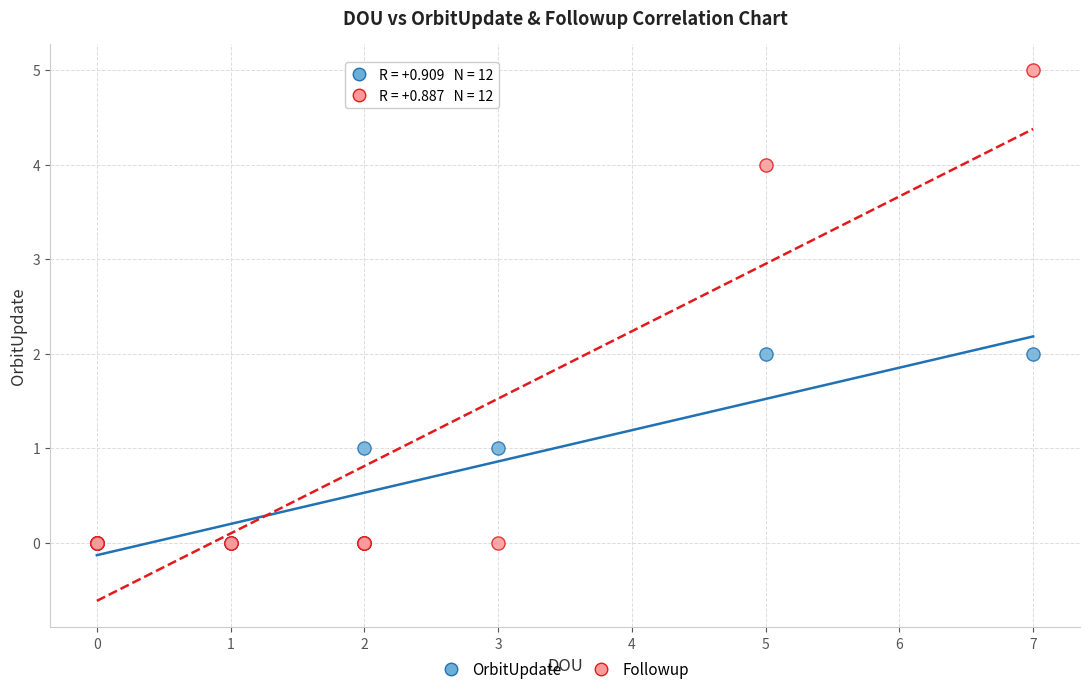

Which series contains the highest Y value?

Followup